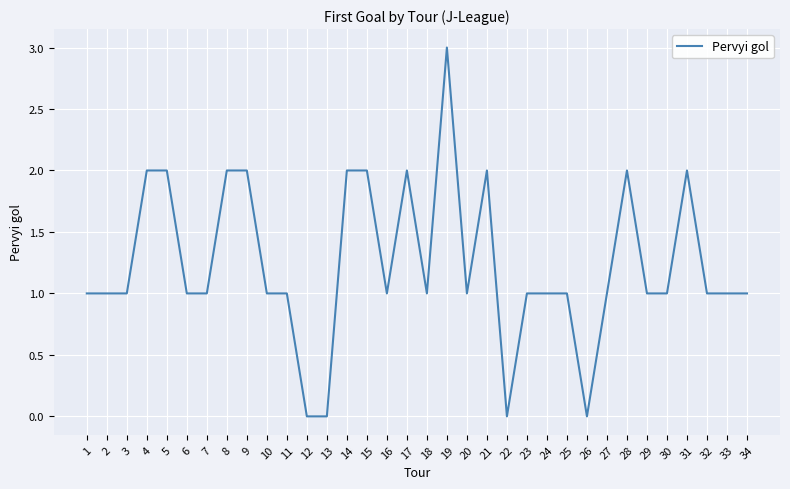

What is the average value?

1